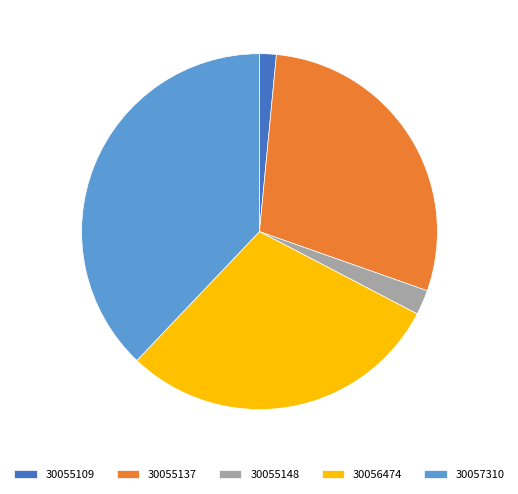

What is the smallest slice in the pie chart?

30055109